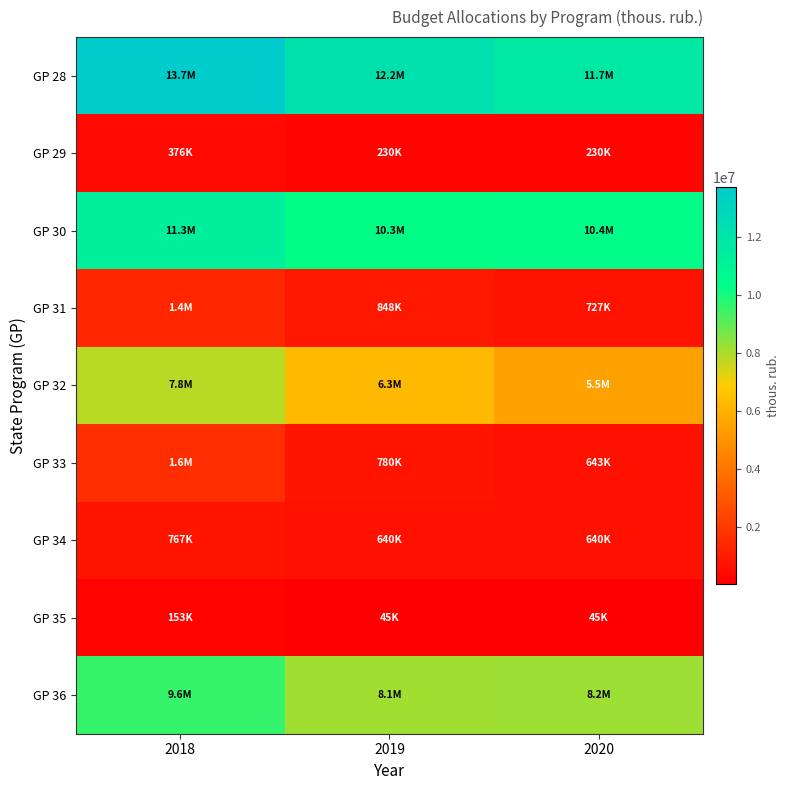

Rank the series at 2019 from lowest to highest value.

GP 35, GP 29, GP 34, GP 33, GP 31, GP 32, GP 36, GP 30, GP 28